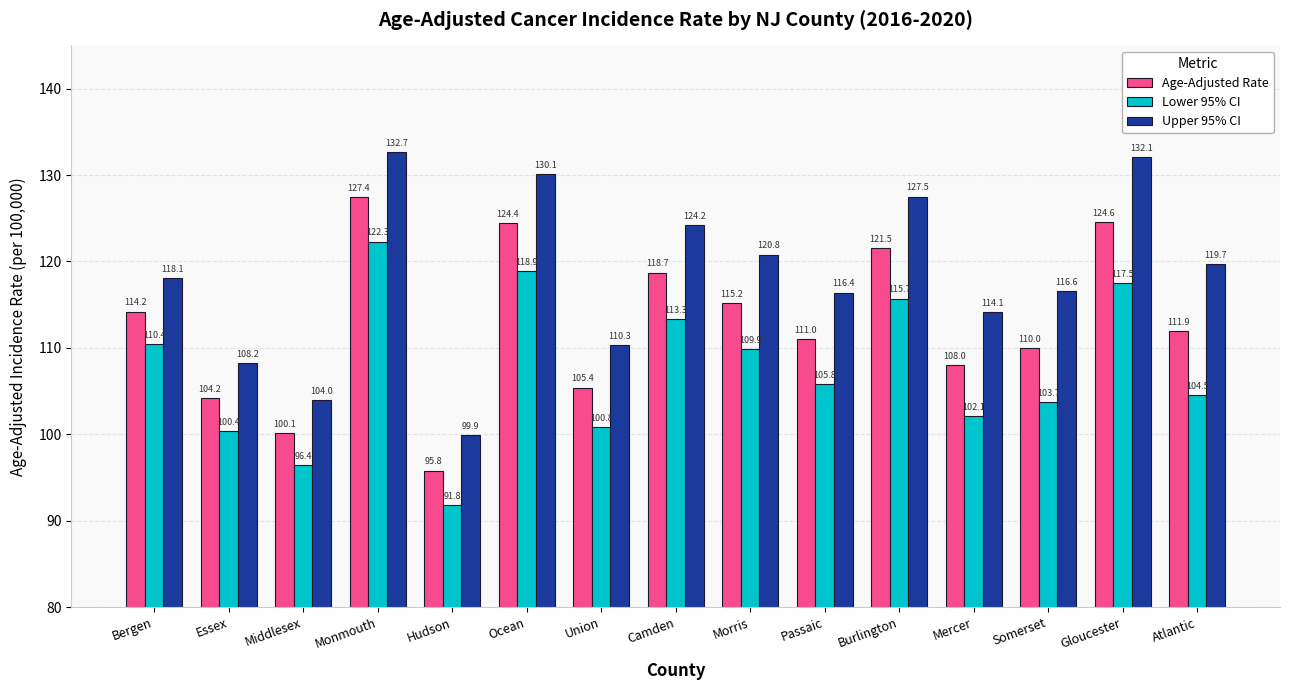

What is the label of the 4th bar from the left?

Monmouth